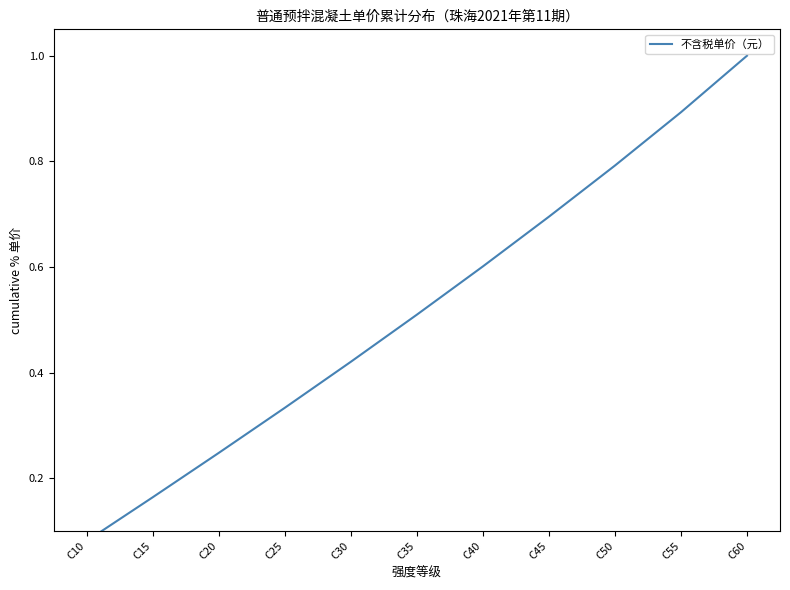

Between C20 and C30, which is larger?

C30